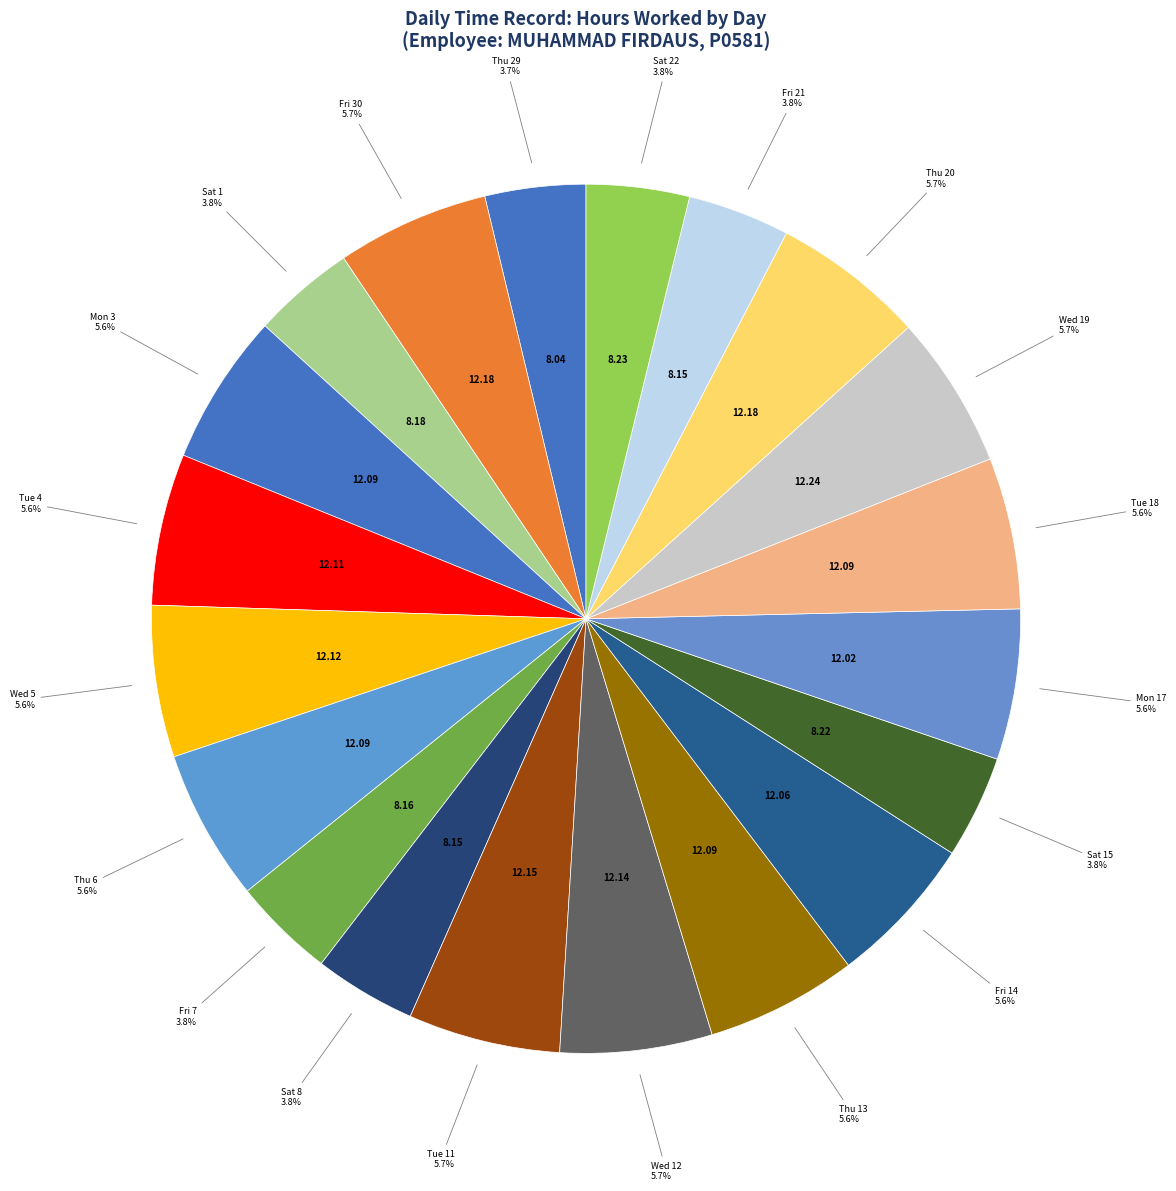

Which category has the biggest portion of the pie?

Wed 19